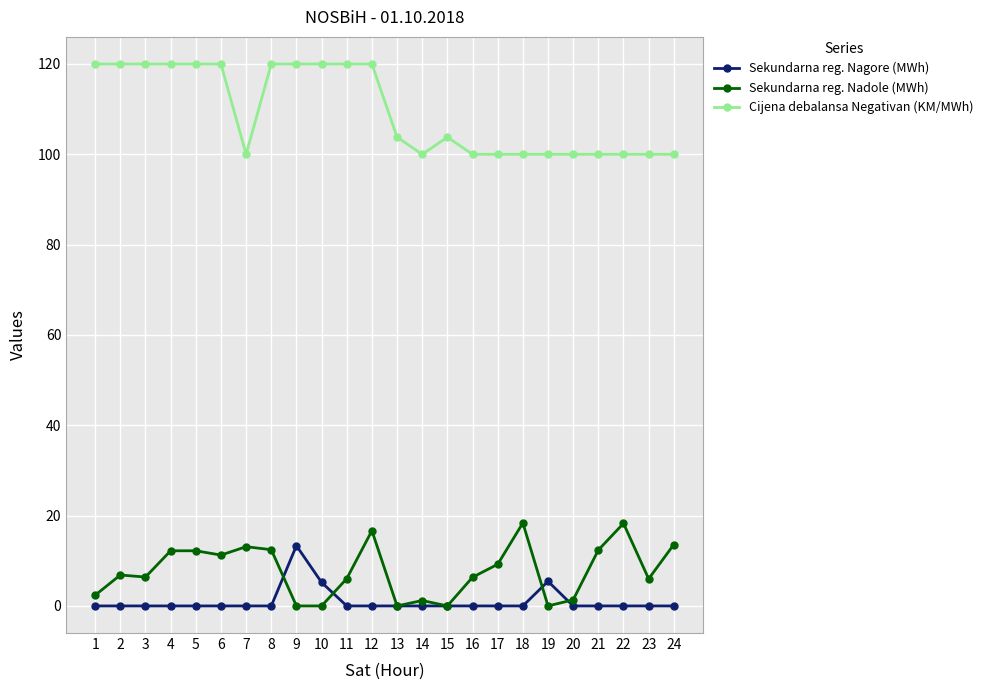

Rank the series at 21 from highest to lowest value.

Cijena debalansa Negativan (KM/MWh), Sekundarna reg. Nadole (MWh), Sekundarna reg. Nagore (MWh)